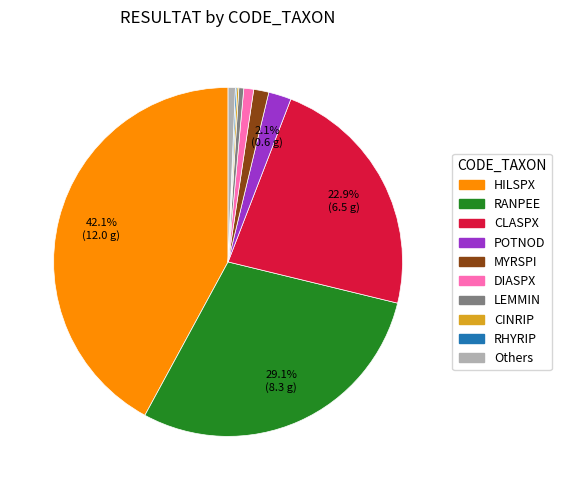

To the nearest percent, what is the average slice percentage?

10%